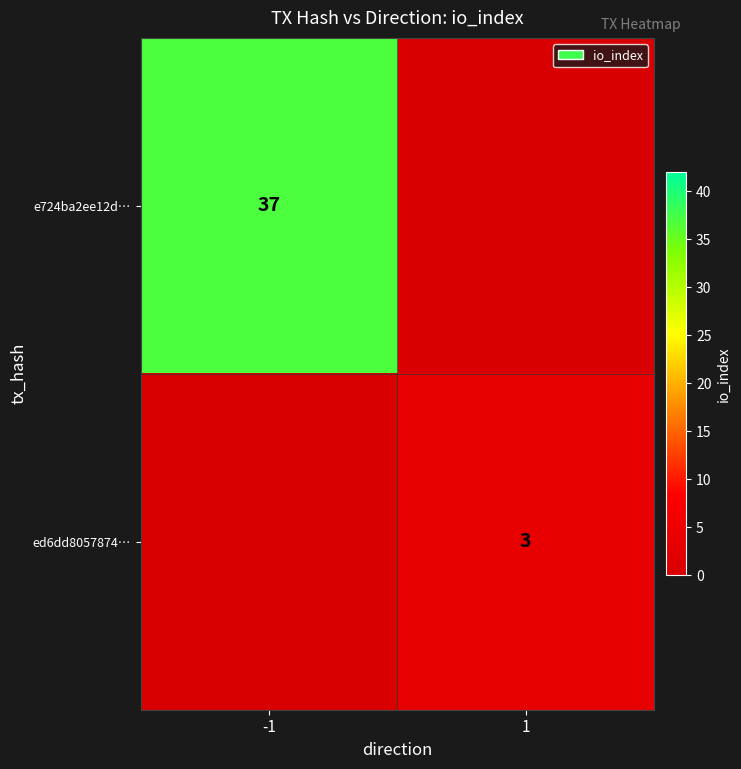

What is the maximum value shown in the chart?

37